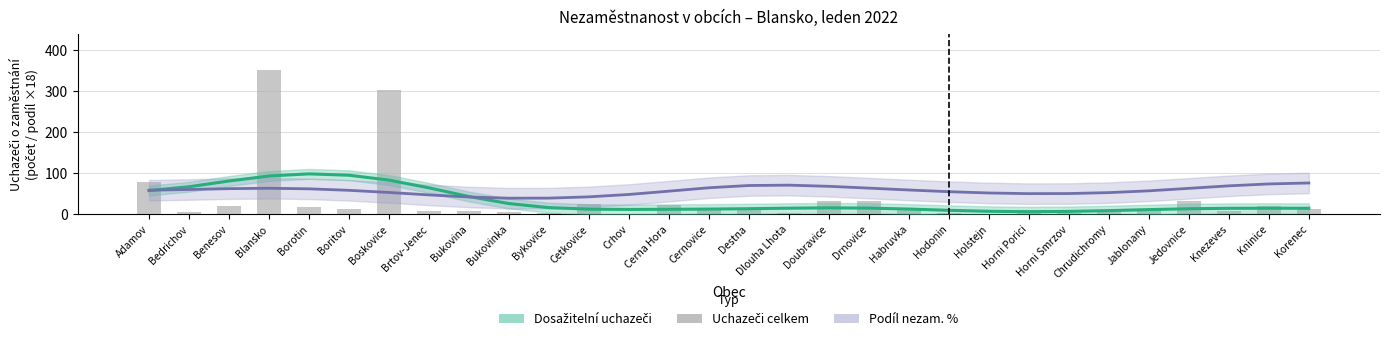

What is the label of the 30th bar from the right?

Adamov